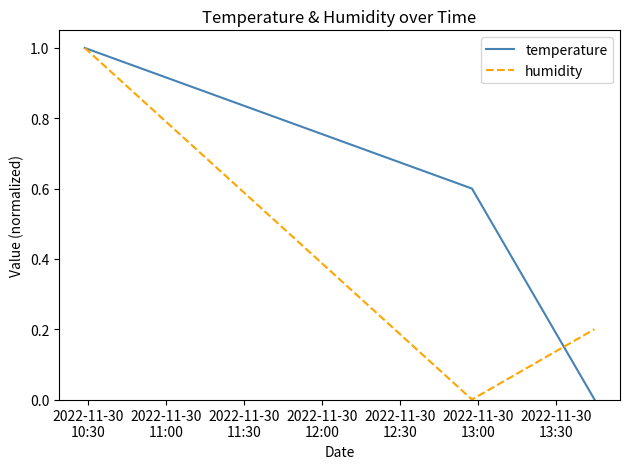

Rank the series by their average value, from lowest to highest.

humidity, temperature